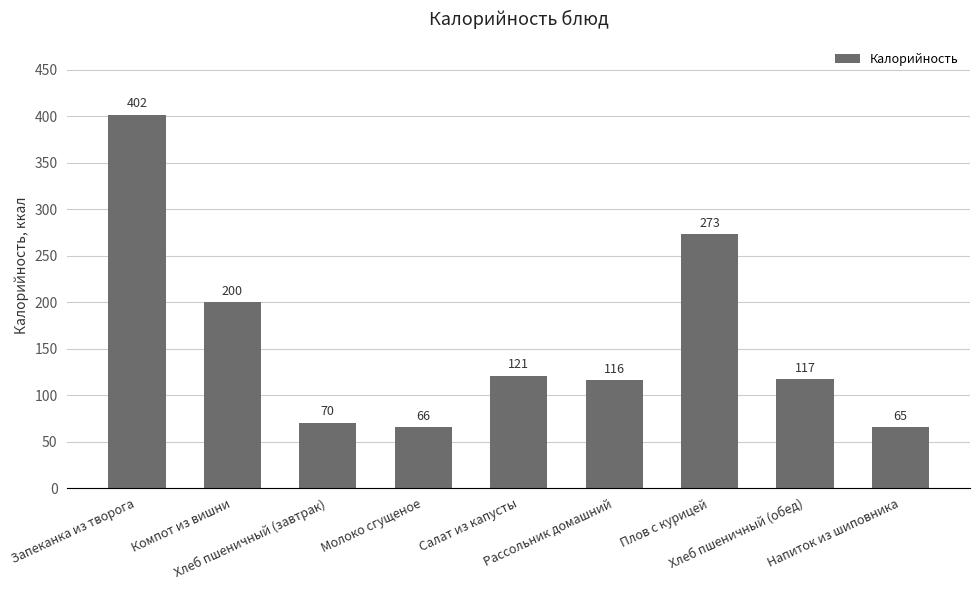

What is the greatest value displayed?

401.7